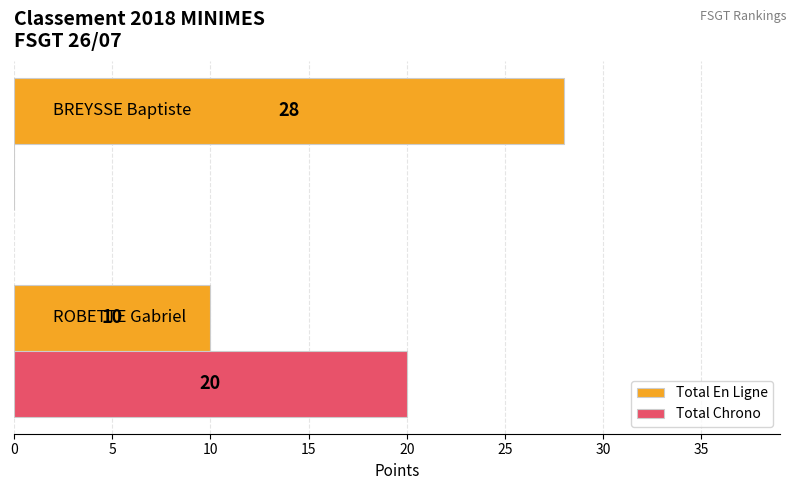

Which series has the largest total across all categories?

Total En Ligne